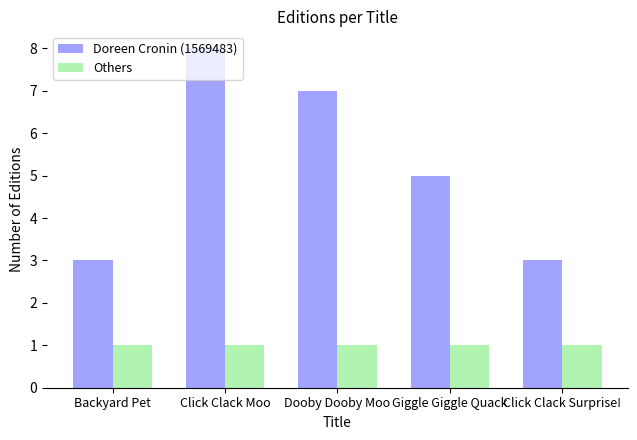

What is the total value across all series at Click Clack Moo?

9